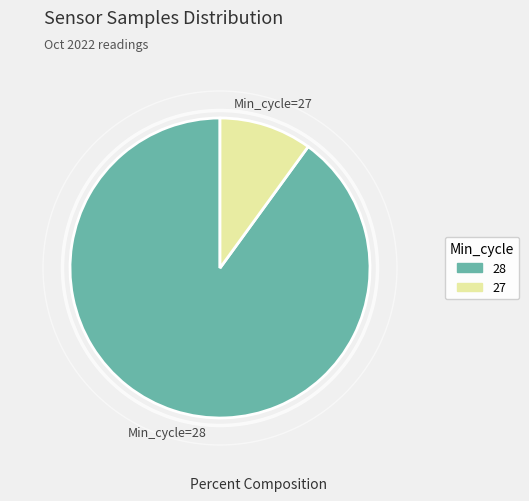

Count the number of slices in the pie.

2